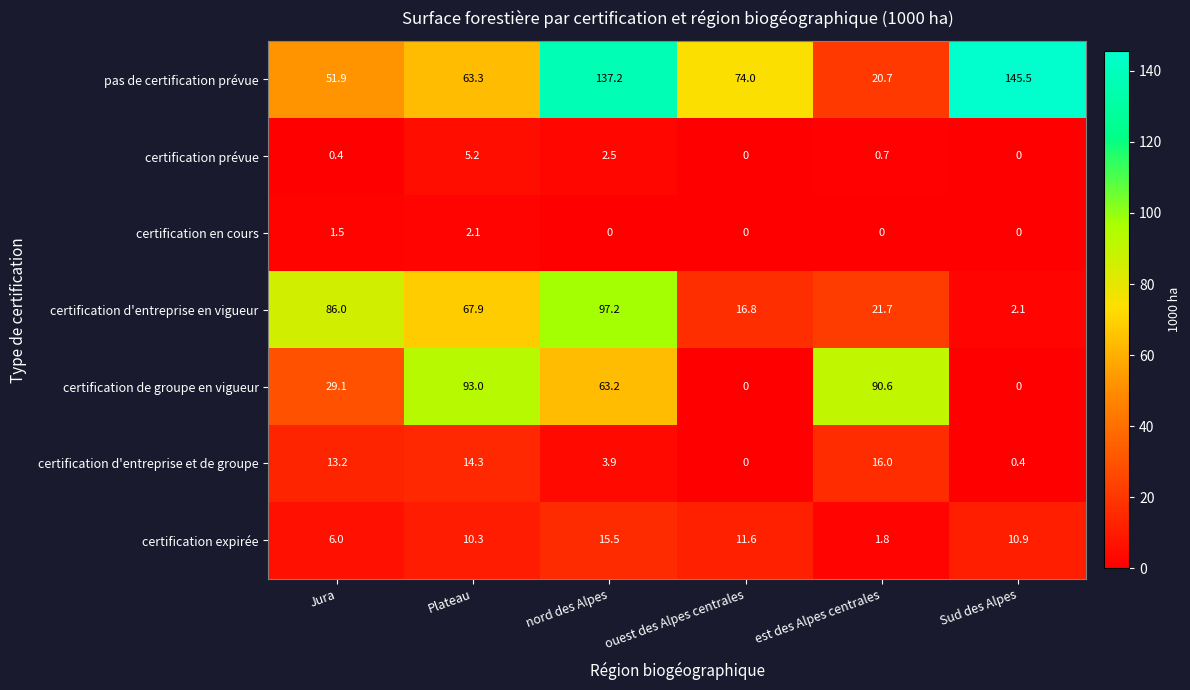

Is the value of pas de certification prévue at ouest des Alpes centrales greater than the value of certification d'entreprise et de groupe at Plateau?

Yes